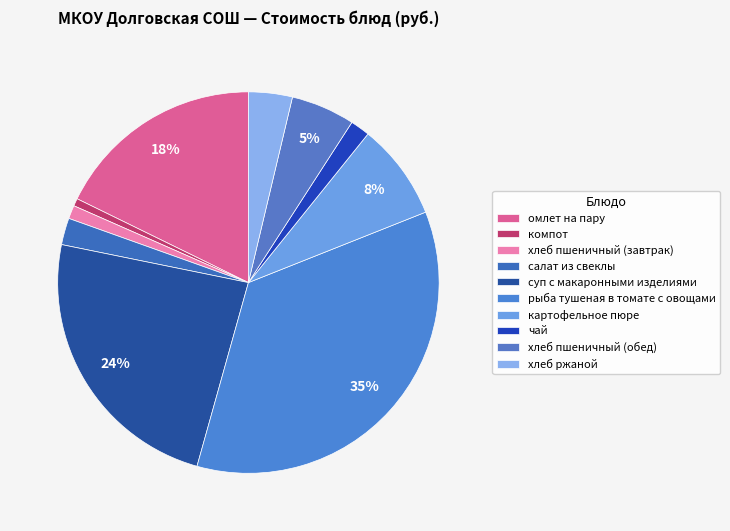

How many segments does this pie chart have?

10